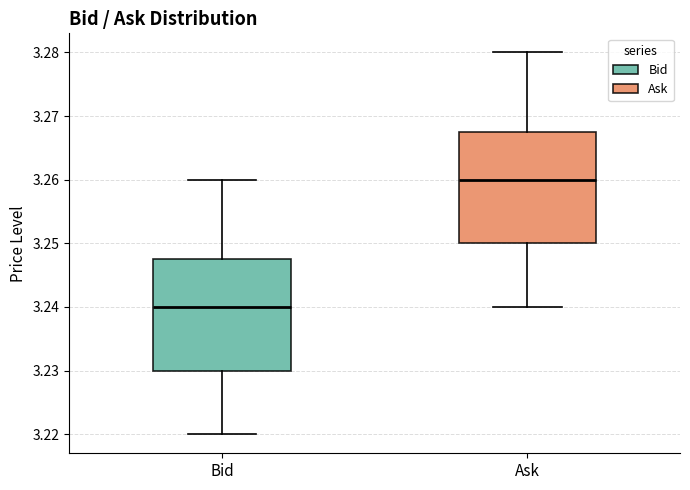

Reading left to right, transcribe this box plot: for each box, give where its median line is, the range the box spans, and where its two whiskers end, as read against the y-axis. The values are not printed on the chart, so give them approximately, as read against the axis.

Bid: median 3.240, box 3.230 to 3.248, whiskers 3.220 to 3.260
Ask: median 3.260, box 3.250 to 3.268, whiskers 3.240 to 3.280